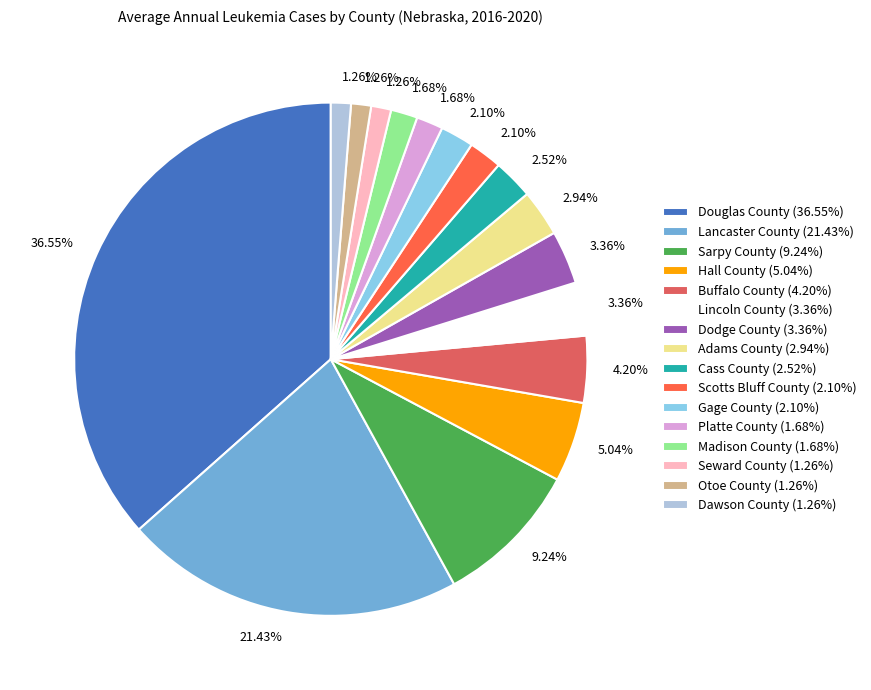

To the nearest percent, what percentage of the pie is Madison County?

2%